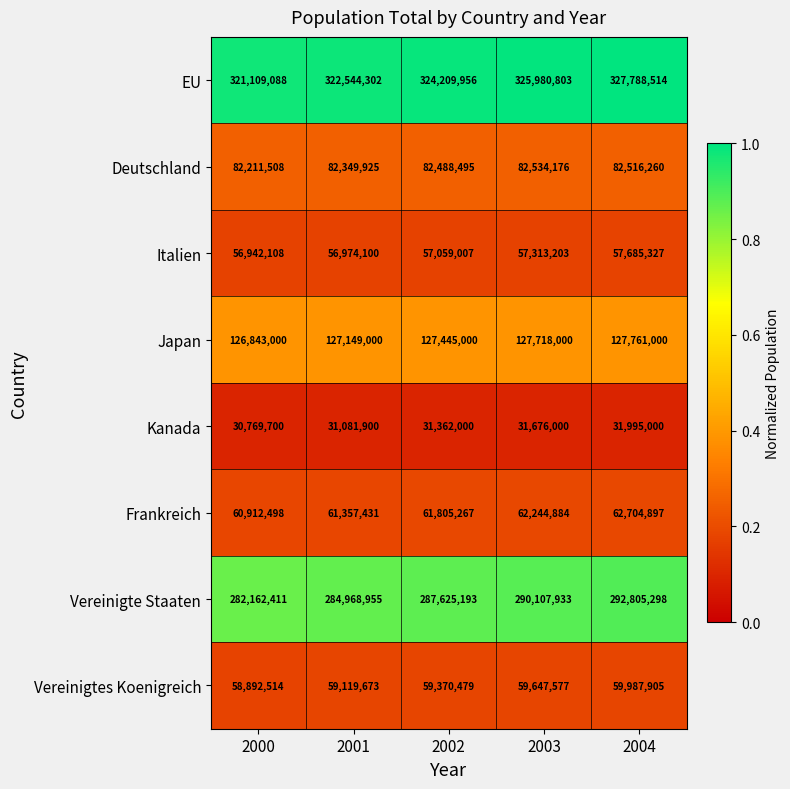

Where is Japan nearest to the value 127302000?

2002